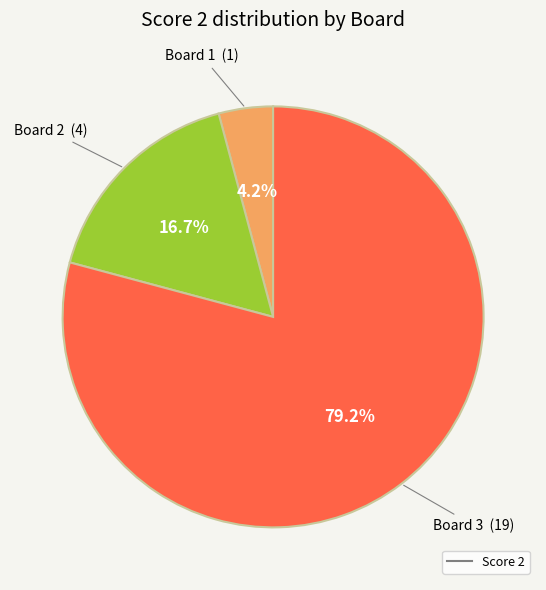

How many slices are in this pie chart?

3